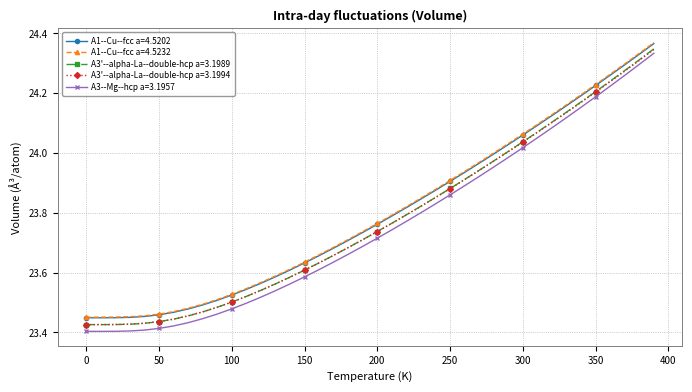

True or false: A1--Cu--fcc a=4.5232 and A3'--alpha-La--double-hcp a=3.1989 cross at least once.

False